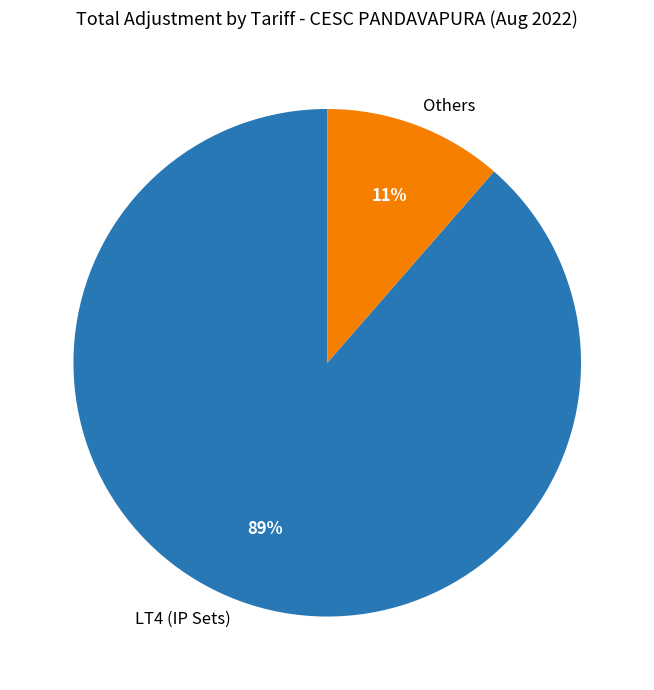

Is the sum of LT4 (IP Sets) and Others greater than half?

Yes